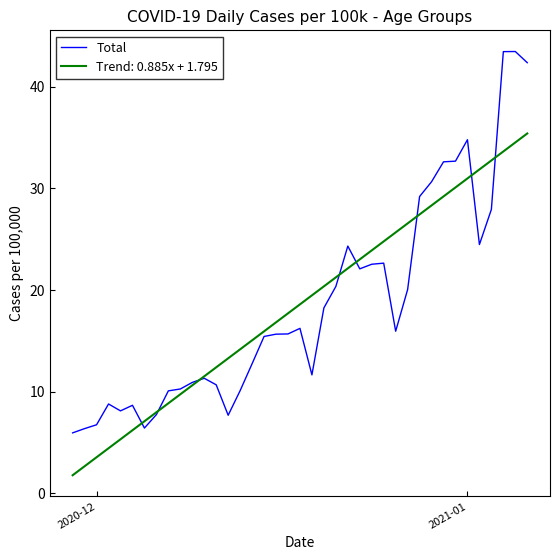

Does the chart display data point markers on the line(s)?

No